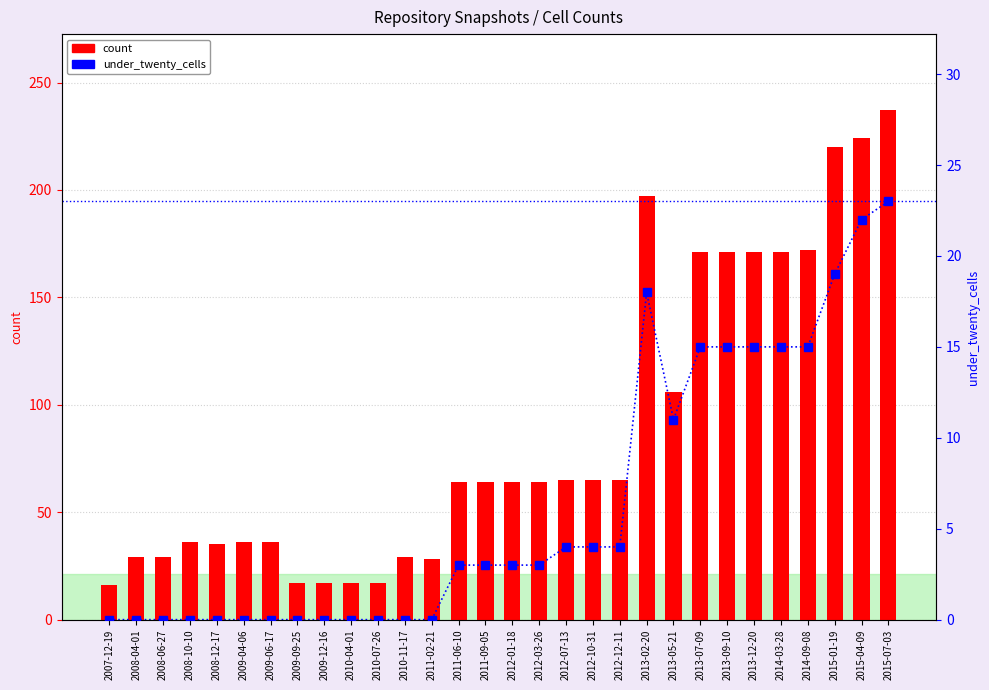

Reading right to left, what are all the values shown in this chart?

count: 237	224	220	172	171	171	171	171	106	197	65	65	65	64	64	64	64	28	29	17	17	17	17	36	36	35	36	29	29	16
under_twenty_cells: 23	22	19	15	15	15	15	15	11	18	4	4	4	3	3	3	3	0	0	0	0	0	0	0	0	0	0	0	0	0